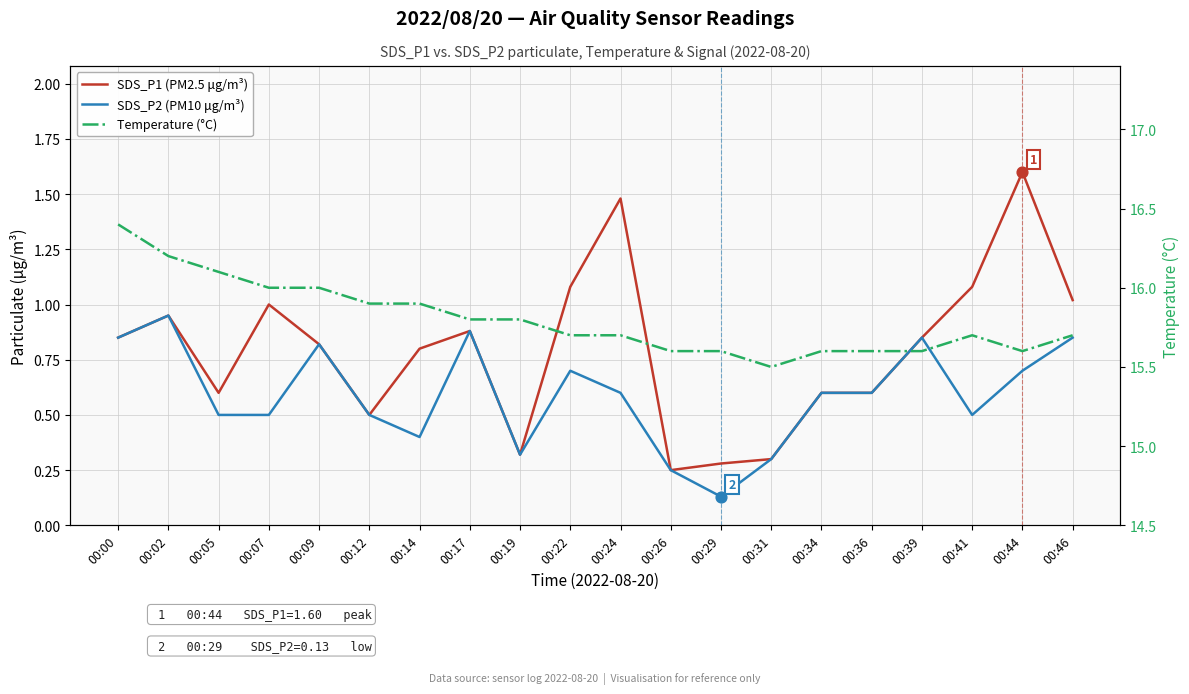

What are all the series names shown in the legend?

SDS_P1 (PM2.5 μg/m³), SDS_P2 (PM10 μg/m³), Temperature (°C)